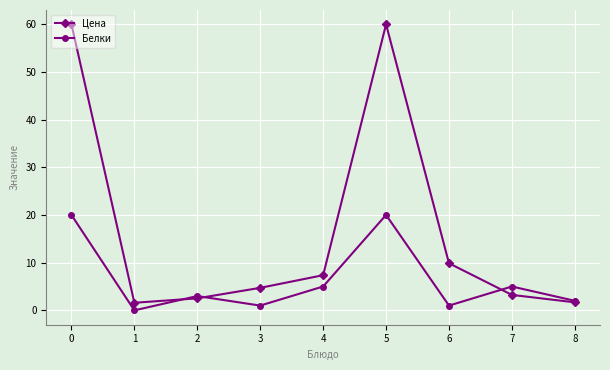

What value does the Цена series have at 4?

7.4